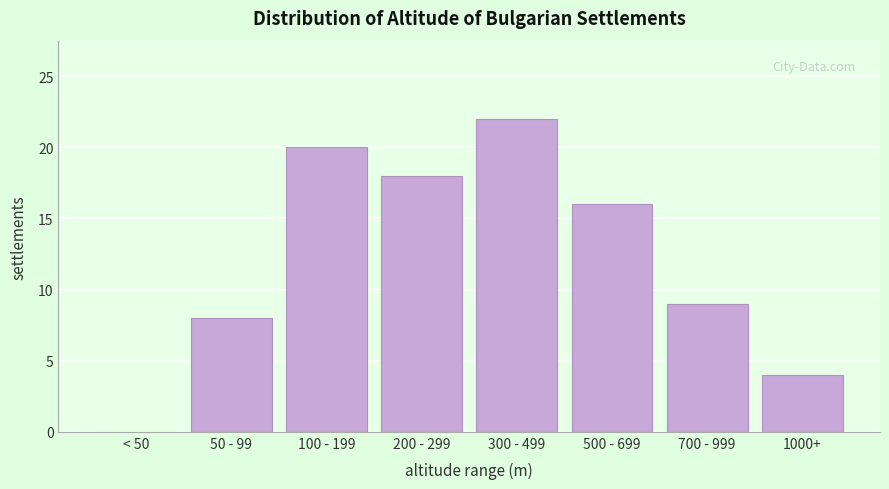

Reading left to right, transcribe all the data shown in this chart.

< 50=0	50 - 99=8	100 - 199=20	200 - 299=18	300 - 499=22	500 - 699=16	700 - 999=9	1000+=4